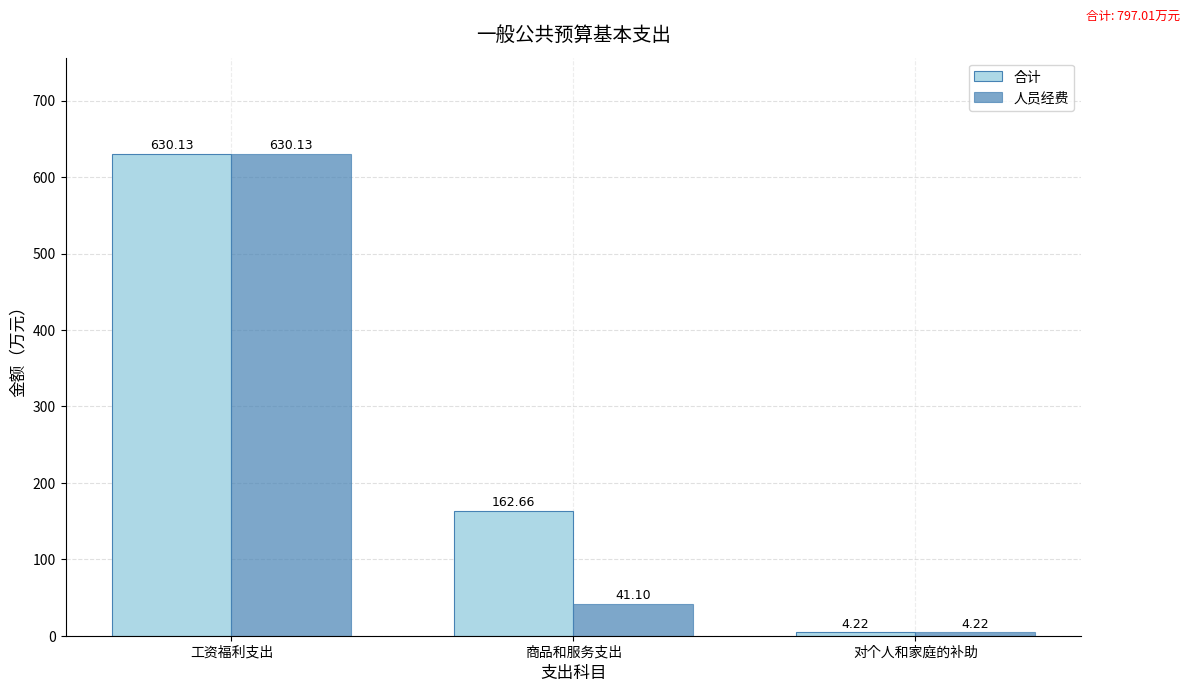

Rank the categories by 人员经费 value from highest to lowest.

工资福利支出, 商品和服务支出, 对个人和家庭的补助